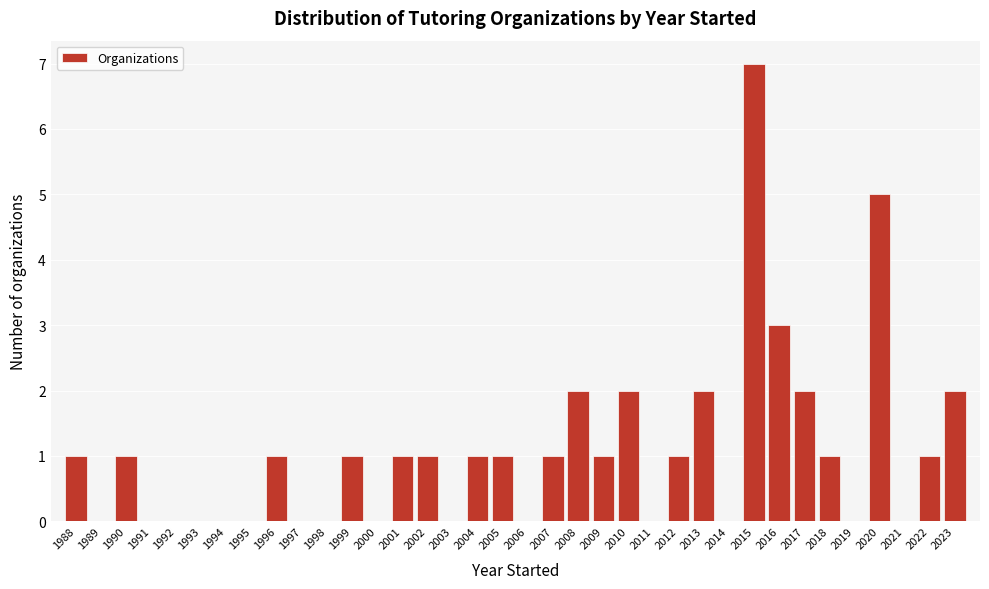

Reading left to right, transcribe this chart: for each bar, give the range it covers on the x-axis and its height. The values are not printed on the chart, so give them approximately, as read against the axis.

1987.5 to 1988.5: 1
1988.5 to 1989.5: 0
1989.5 to 1990.5: 1
1990.5 to 1991.5: 0
1991.5 to 1992.5: 0
1992.5 to 1993.5: 0
1993.5 to 1994.5: 0
1994.5 to 1995.5: 0
1995.5 to 1996.5: 1
1996.5 to 1997.5: 0
1997.5 to 1998.5: 0
1998.5 to 1999.5: 1
1999.5 to 2000.5: 0
2000.5 to 2001.5: 1
2001.5 to 2002.5: 1
2002.5 to 2003.5: 0
2003.5 to 2004.5: 1
2004.5 to 2005.5: 1
2005.5 to 2006.5: 0
2006.5 to 2007.5: 1
2007.5 to 2008.5: 2
2008.5 to 2009.5: 1
2009.5 to 2010.5: 2
2010.5 to 2011.5: 0
2011.5 to 2012.5: 1
2012.5 to 2013.5: 2
2013.5 to 2014.5: 0
2014.5 to 2015.5: 7
2015.5 to 2016.5: 3
2016.5 to 2017.5: 2
2017.5 to 2018.5: 1
2018.5 to 2019.5: 0
2019.5 to 2020.5: 5
2020.5 to 2021.5: 0
2021.5 to 2022.5: 1
2022.5 to 2023.5: 2